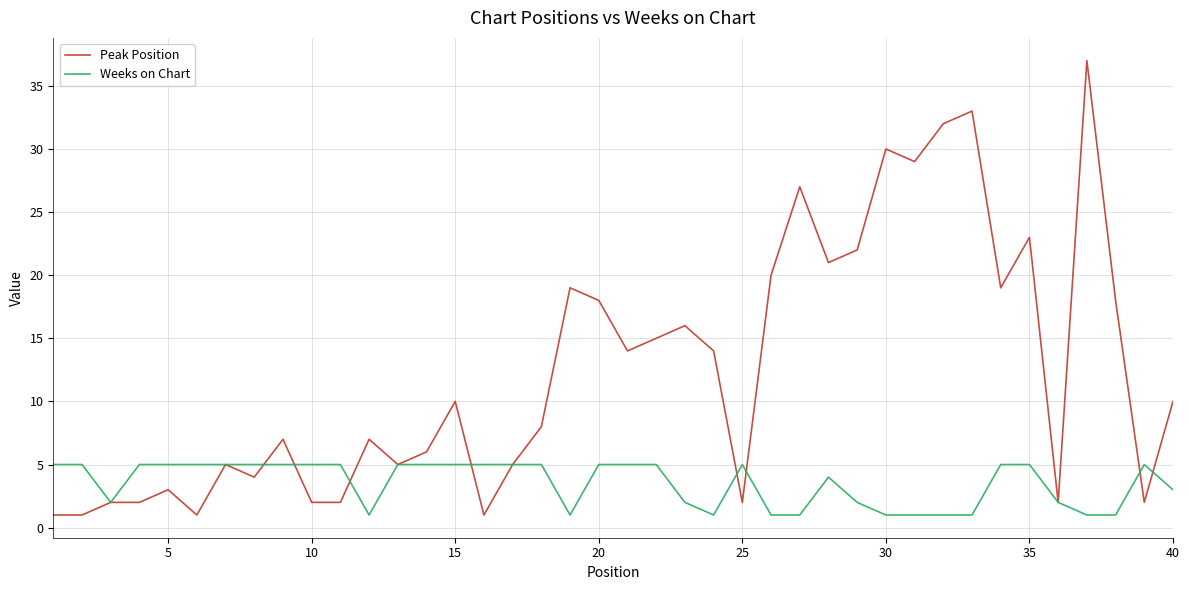

Which series has the largest range (max minus min)?

Peak Position